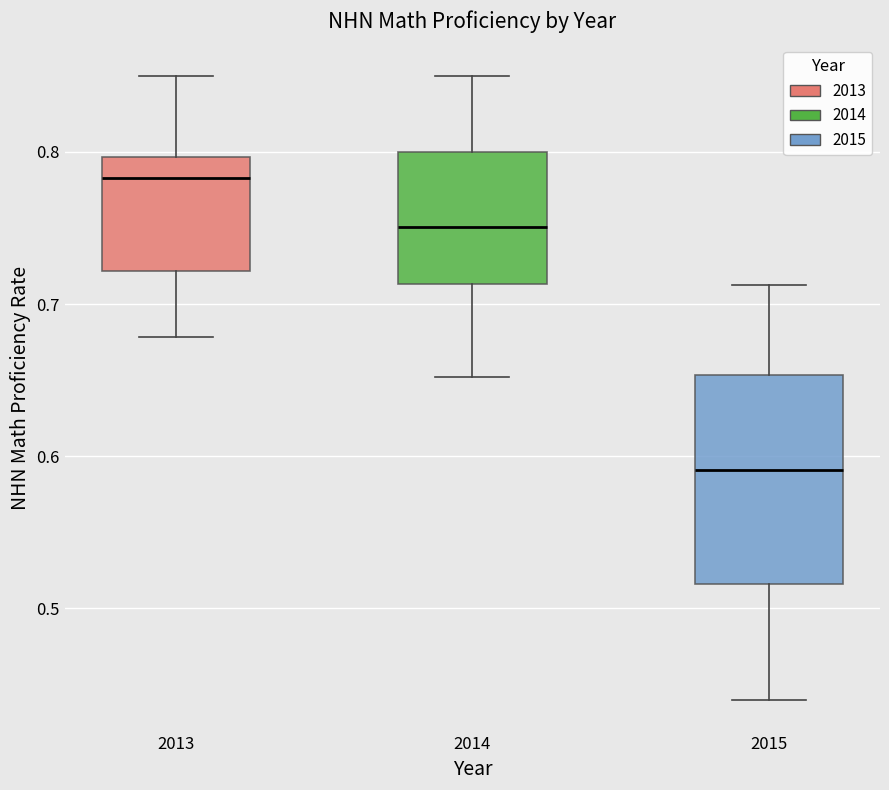

Reading left to right, transcribe this box plot: for each box, give where its median line is, the range the box spans, and where its two whiskers end, as read against the y-axis. The values are not printed on the chart, so give them approximately, as read against the axis.

2013: median 0.78, box 0.72 to 0.80, whiskers 0.68 to 0.85
2014: median 0.75, box 0.71 to 0.80, whiskers 0.65 to 0.85
2015: median 0.59, box 0.52 to 0.65, whiskers 0.44 to 0.71